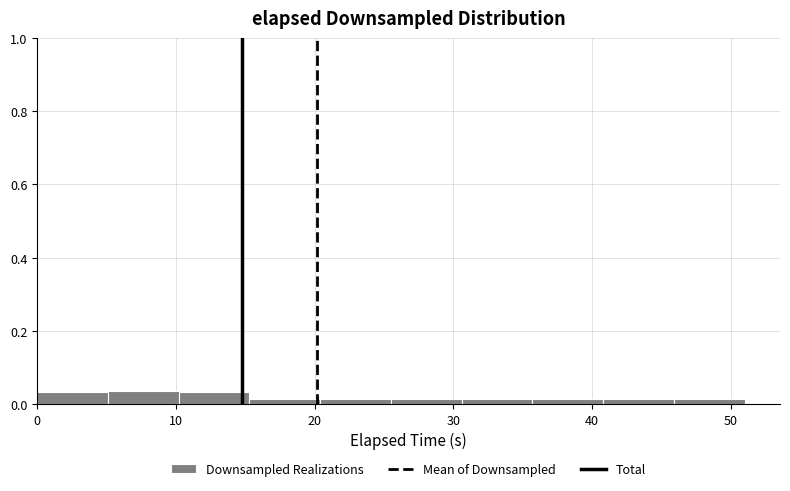

How tall is the bar that spans 0 to 5 on the x-axis? Neither the bar edges nor the heights are printed on the chart, so give them approximately, as read against the axes.

0.04